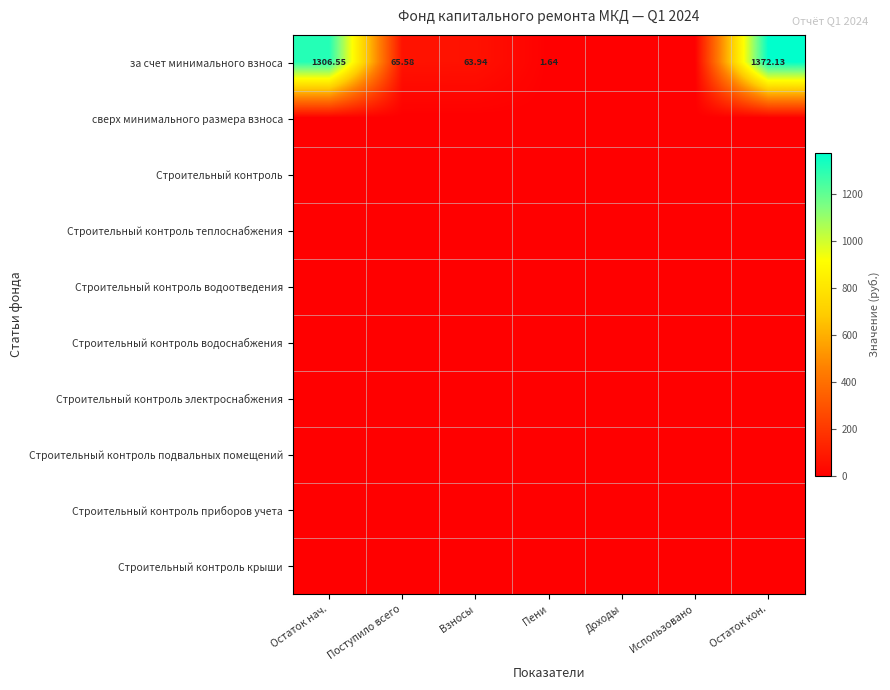

List the series in order of their peak value, highest first.

за счет минимального взноса, сверх минимального размера взноса, Строительный контроль, Строительный контроль теплоснабжения, Строительный контроль водоотведения, Строительный контроль водоснабжения, Строительный контроль электроснабжения, Строительный контроль подвальных помещений, Строительный контроль приборов учета, Строительный контроль крыши